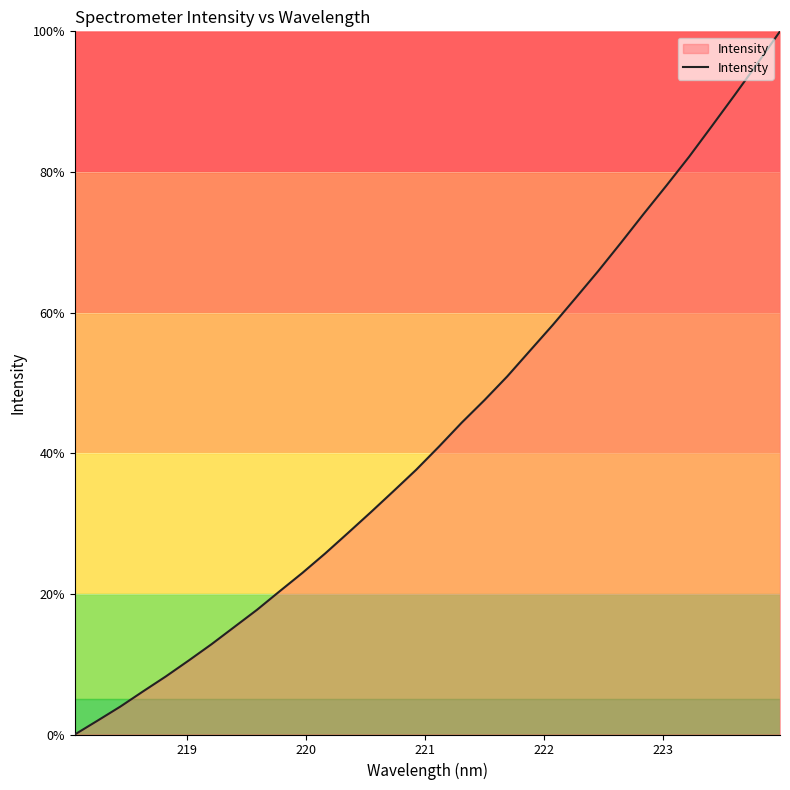

What is the difference between the maximum and minimum values?

100.0